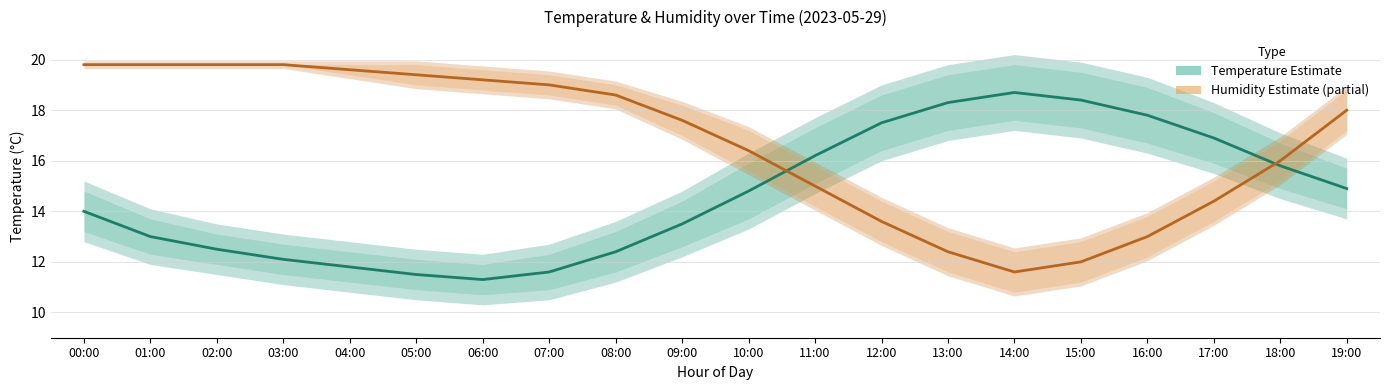

What position from the right is 02:00?

18